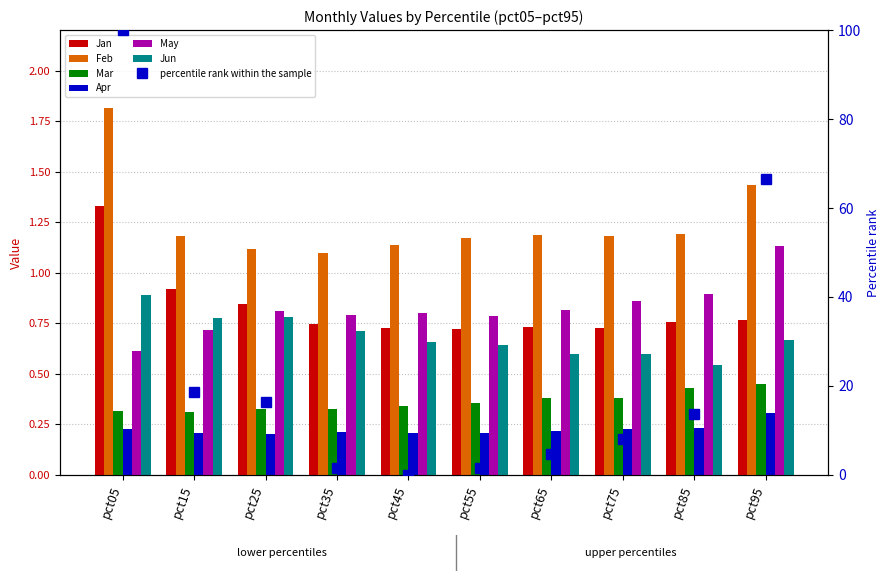

What is the approximate value of Mar at pct45?

0.3